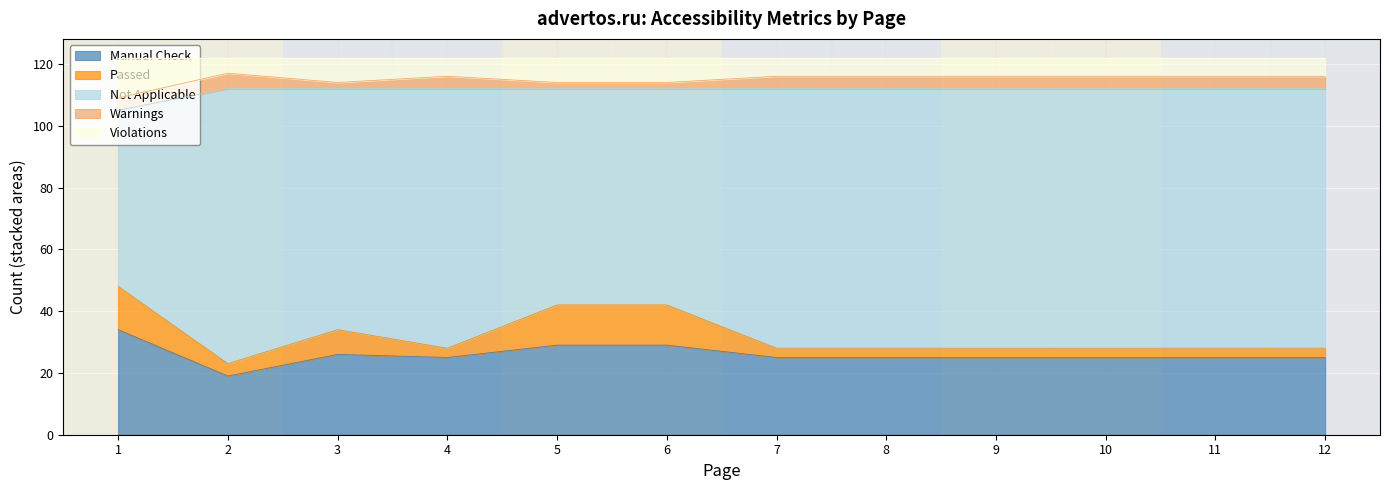

The value of Manual Check at 12 is 25. True or false?

True